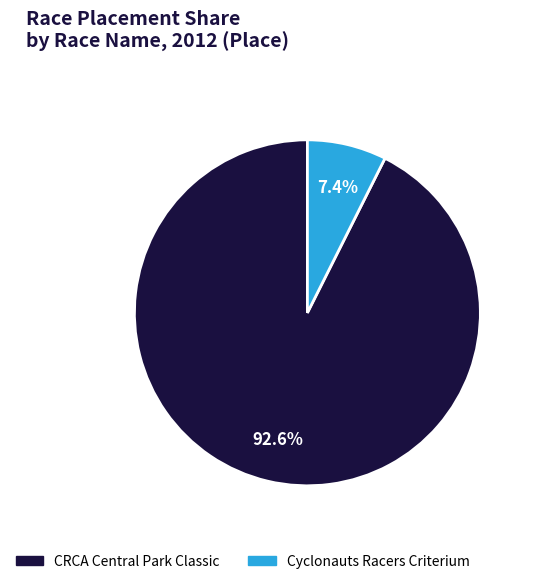

The Cyclonauts Racers Criterium slice represents 1% of the pie. True or false?

False